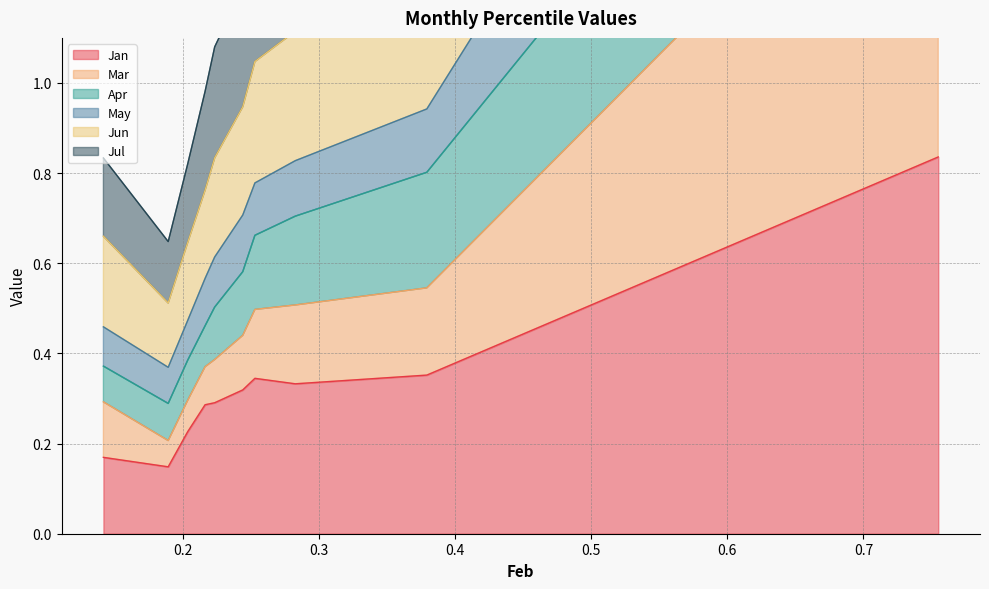

In Jun, how many points are lower than both neighbors (excluding endpoints)?

1